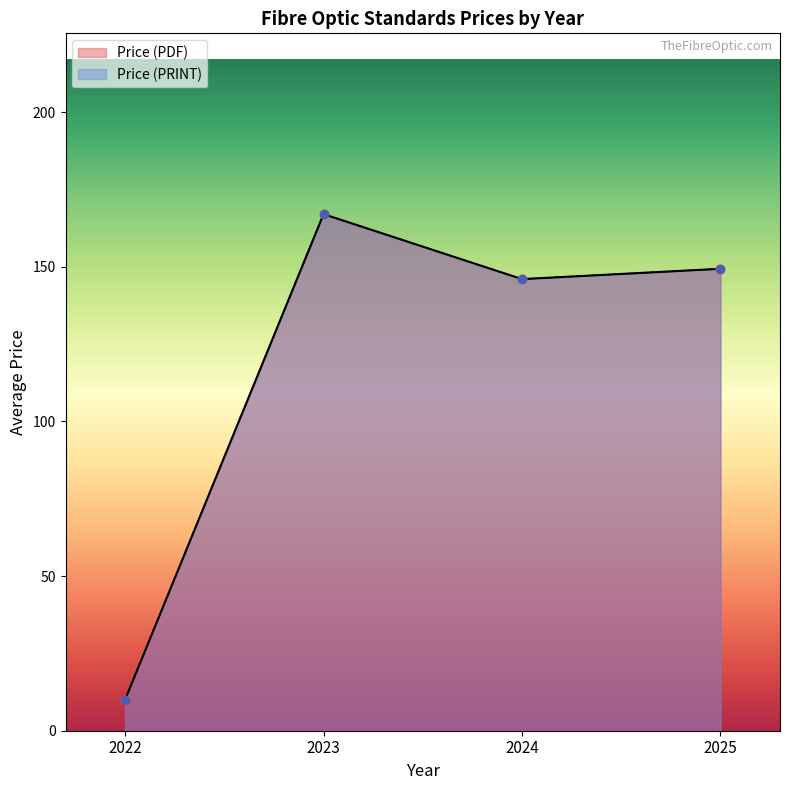

Which series contains the highest Y value?

Price (PDF)